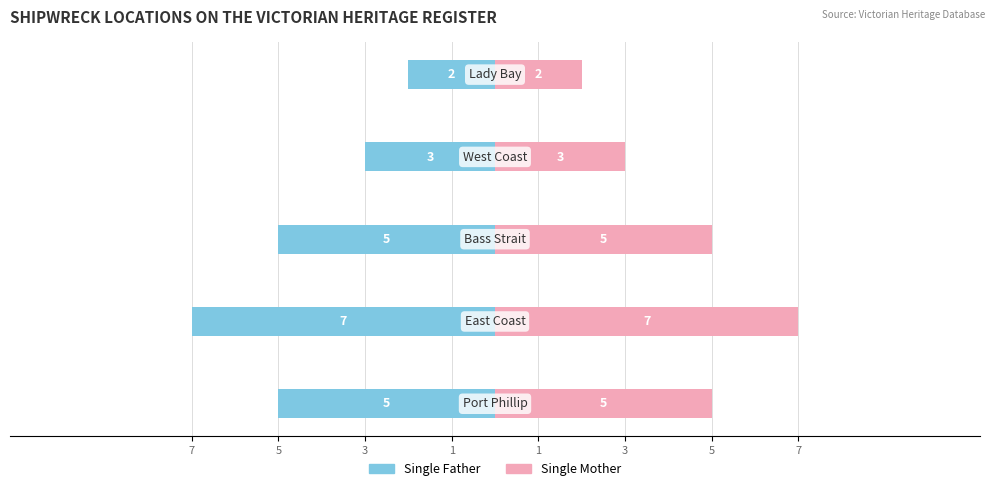

How many bars are there in total?

10